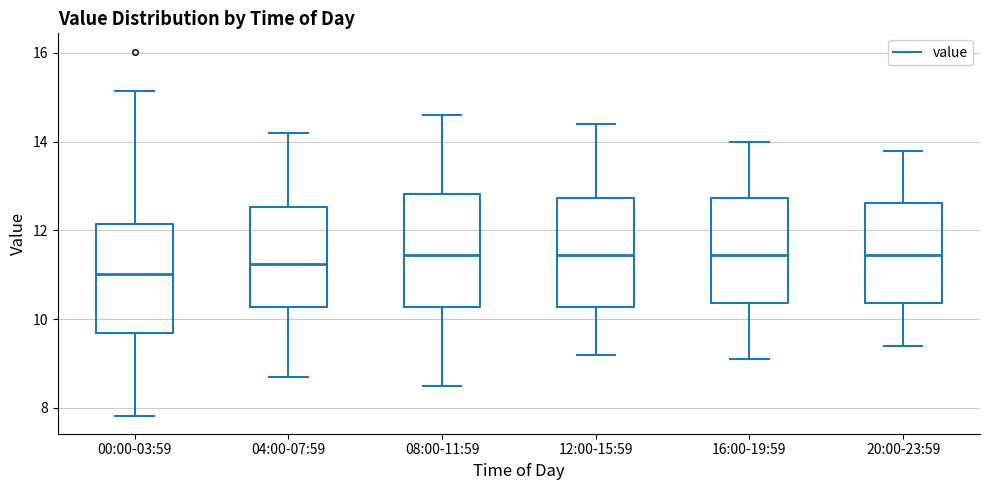

Reading left to right, transcribe this box plot: for each box, give where its median line is, the range the box spans, and where its two whiskers end, as read against the y-axis. The values are not printed on the chart, so give them approximately, as read against the axis.

00:00-03:59: median 11.0, box 9.6 to 12.2, whiskers 7.8 to 15.2
04:00-07:59: median 11.2, box 10.2 to 12.6, whiskers 8.8 to 14.2
08:00-11:59: median 11.4, box 10.2 to 12.8, whiskers 8.6 to 14.6
12:00-15:59: median 11.4, box 10.2 to 12.8, whiskers 9.2 to 14.4
16:00-19:59: median 11.4, box 10.4 to 12.8, whiskers 9.2 to 14.0
20:00-23:59: median 11.4, box 10.4 to 12.6, whiskers 9.4 to 13.8